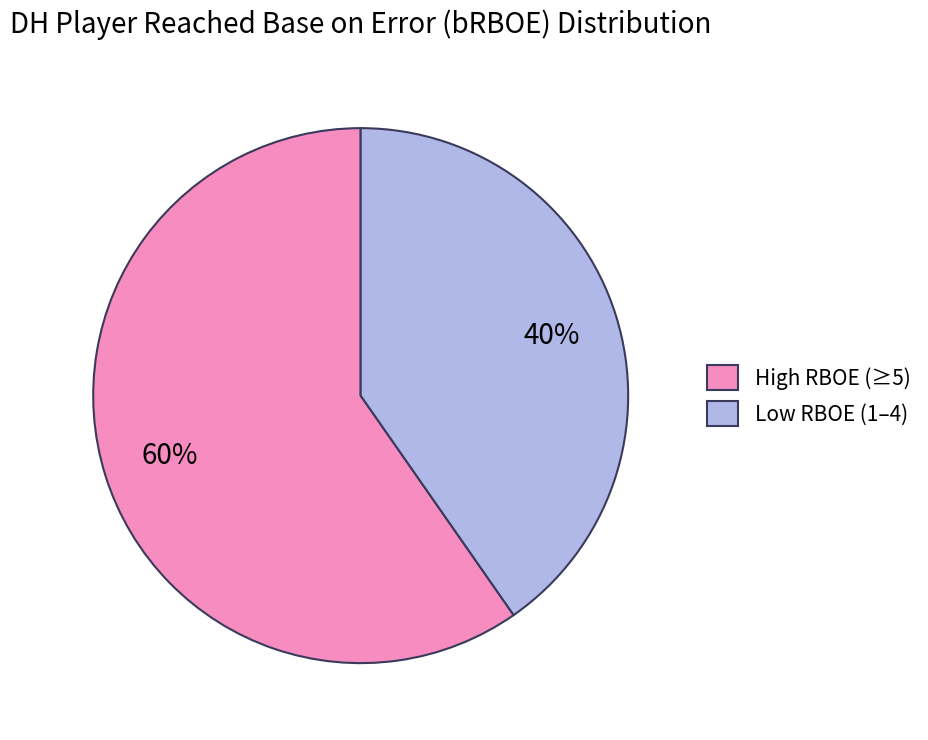

How many slices are in this pie chart?

2